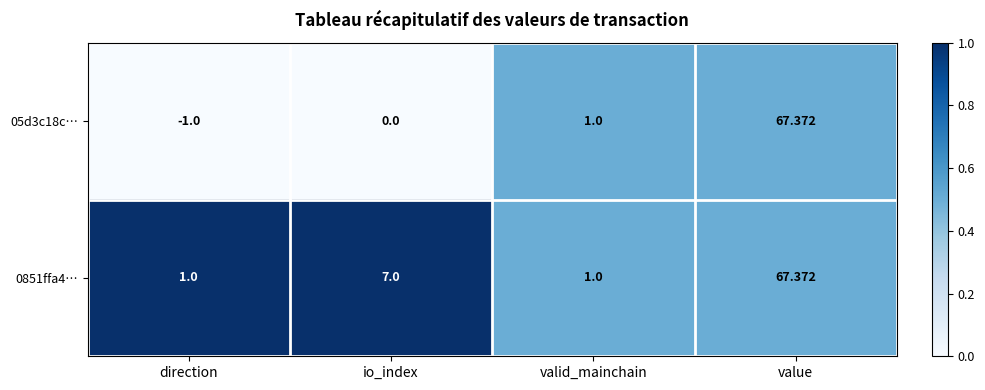

At direction, list the series in order from smallest to largest.

05d3c18c…, 0851ffa4…